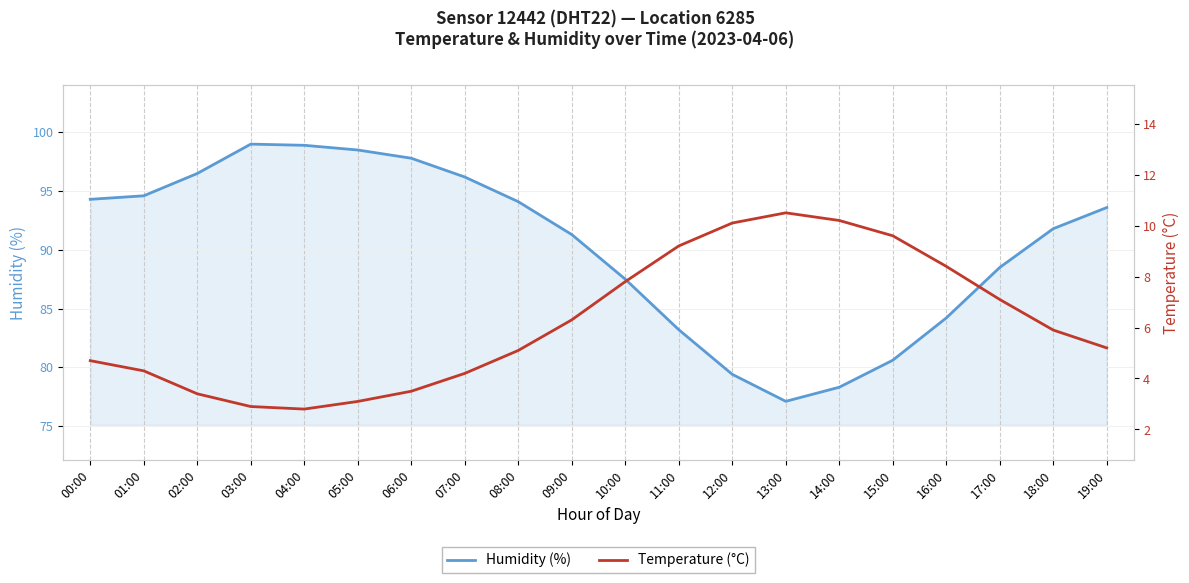

What are all the series names shown in the legend?

humidity, temperature